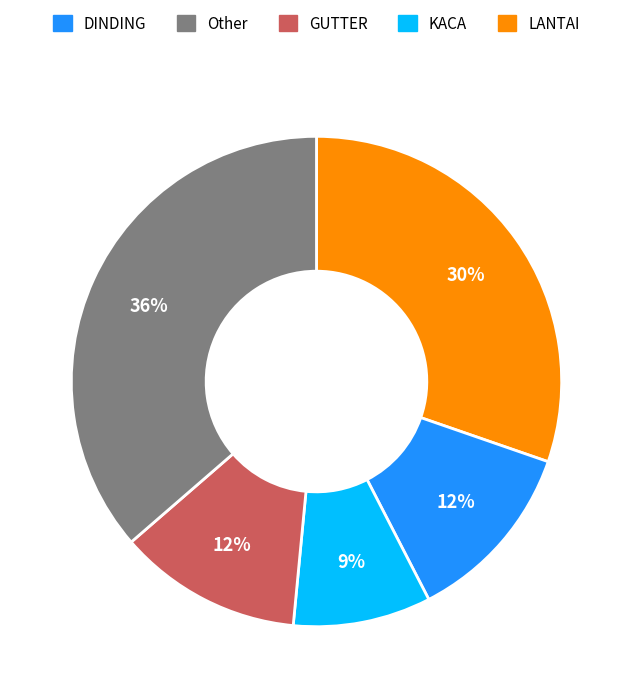

To the nearest percent, what is the average slice percentage?

20%